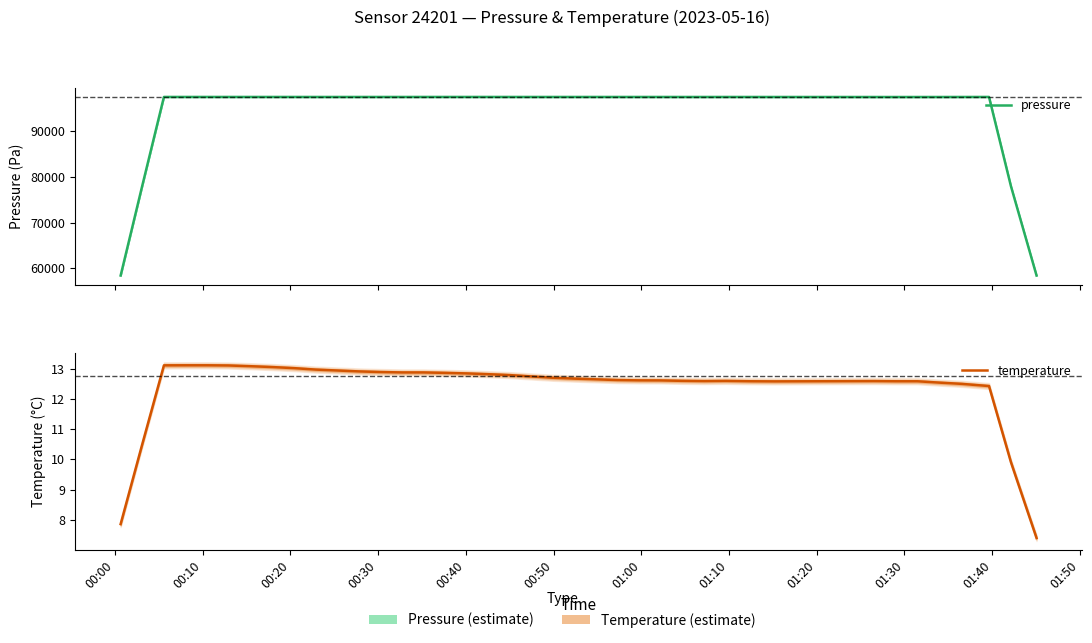

What is the spread (max minus min) of values at 01:00?

97400.3